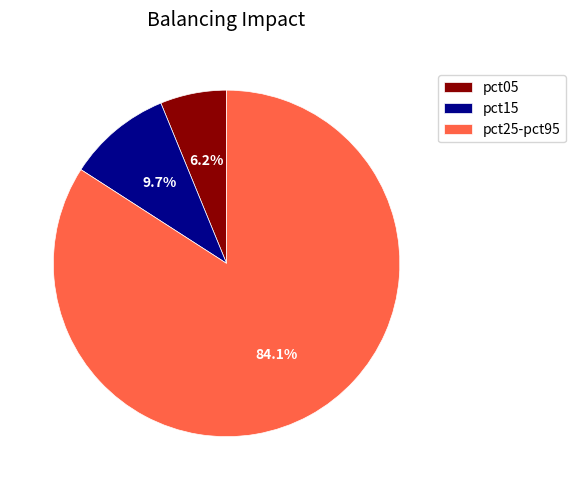

Which slice represents more than half of the pie?

pct25-pct95